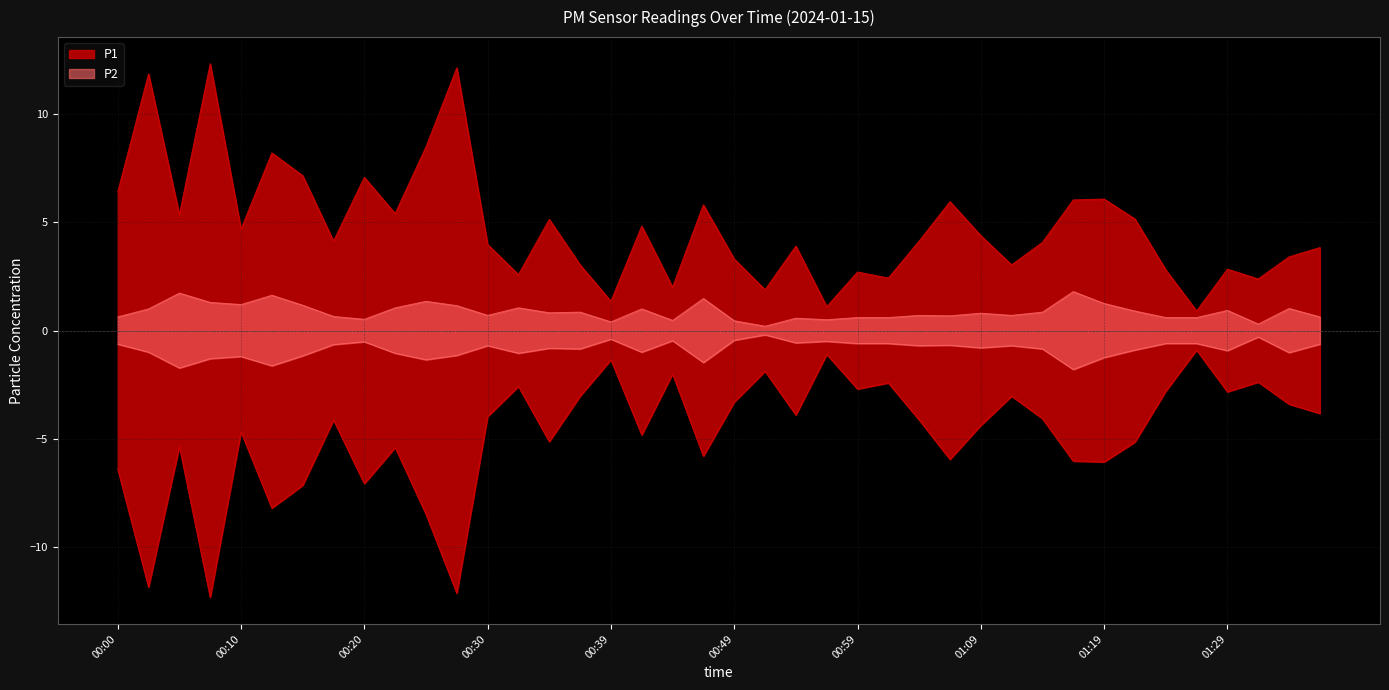

What is the value of the P2 point at the 31st from the left?

0.8